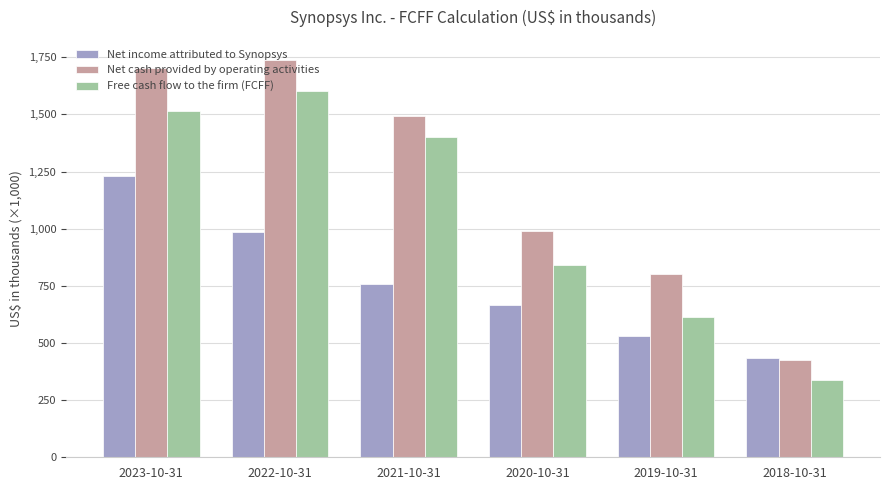

At which label is Free cash flow to the firm (FCFF) closest to 971?

2020-10-31